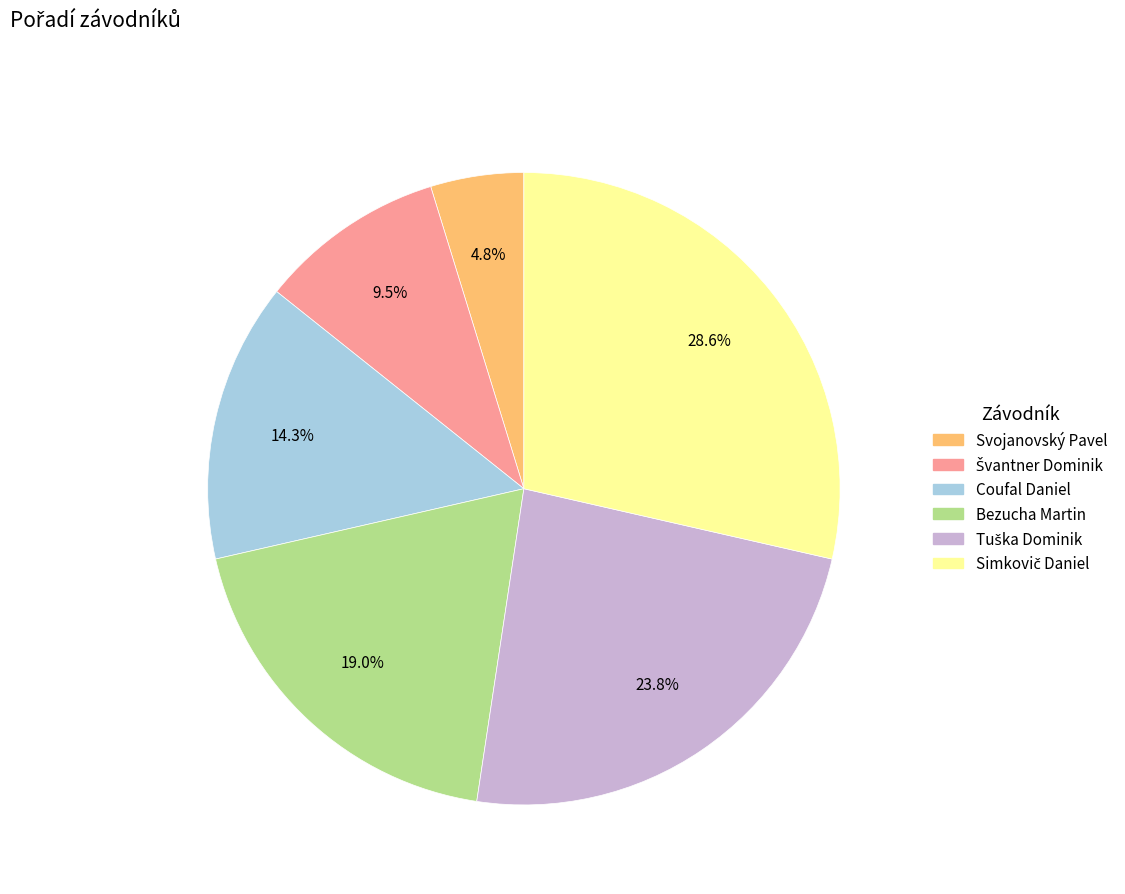

To the nearest percent, what portion does Svojanovský Pavel represent?

5%